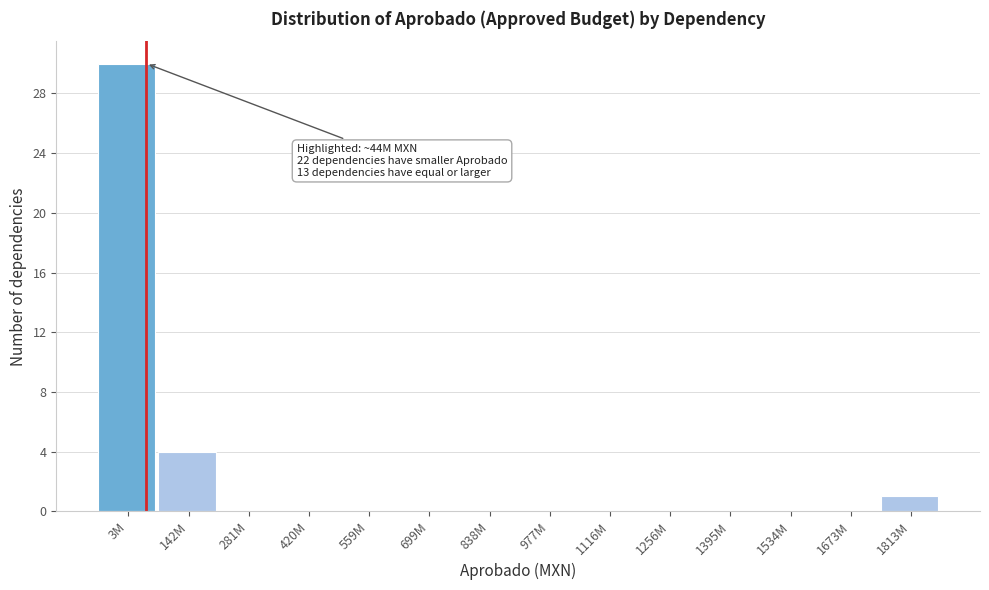

Reading left to right, what are all the values shown in this chart?

3M=30	142M=4	281M=0	420M=0	559M=0	699M=0	838M=0	977M=0	1116M=0	1256M=0	1395M=0	1534M=0	1673M=0	1813M=1